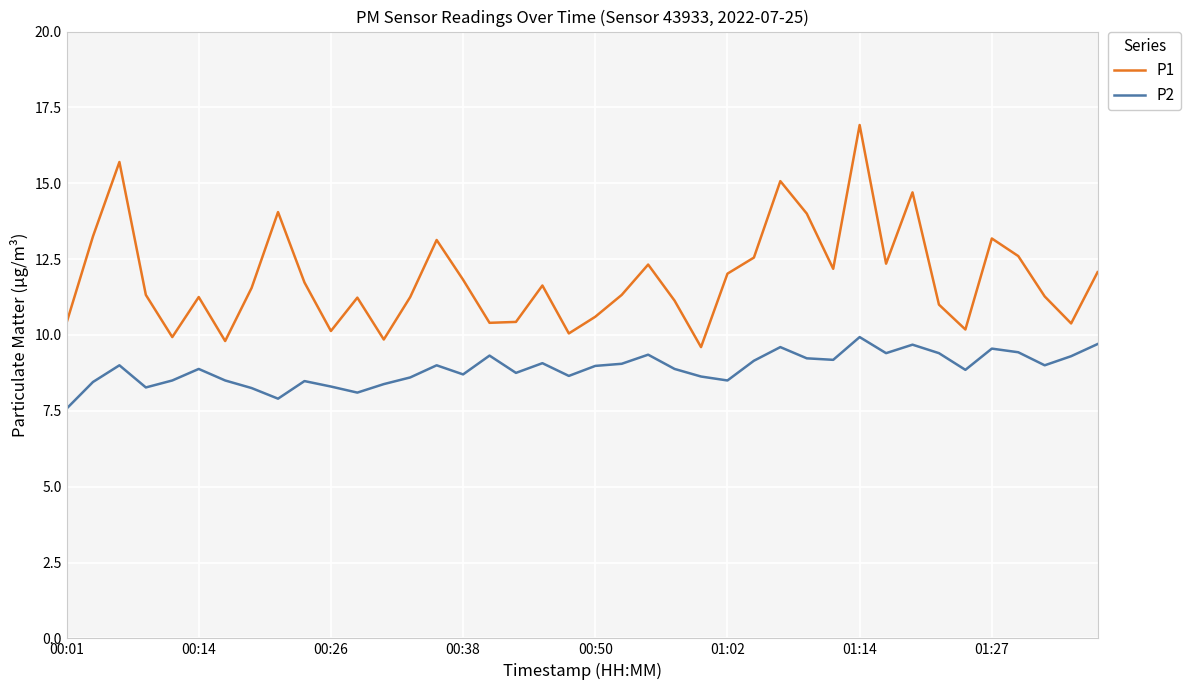

Which series has the largest total across all categories?

P1